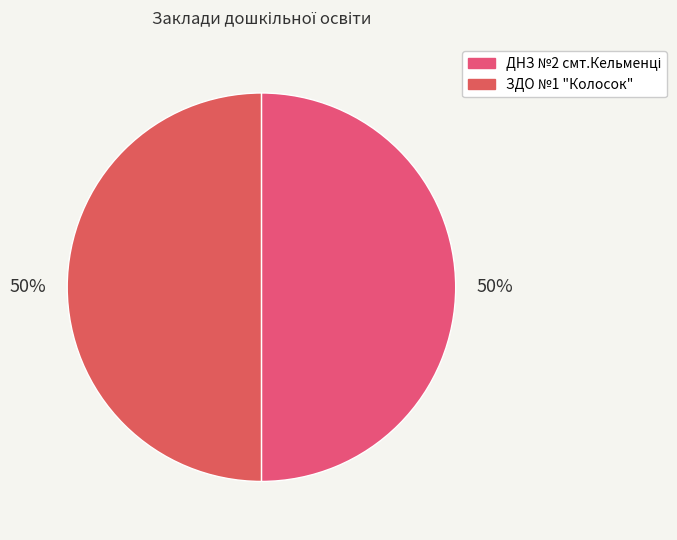

What portion of the pie excludes ЗДО №1 "Колосок"?

50.0%